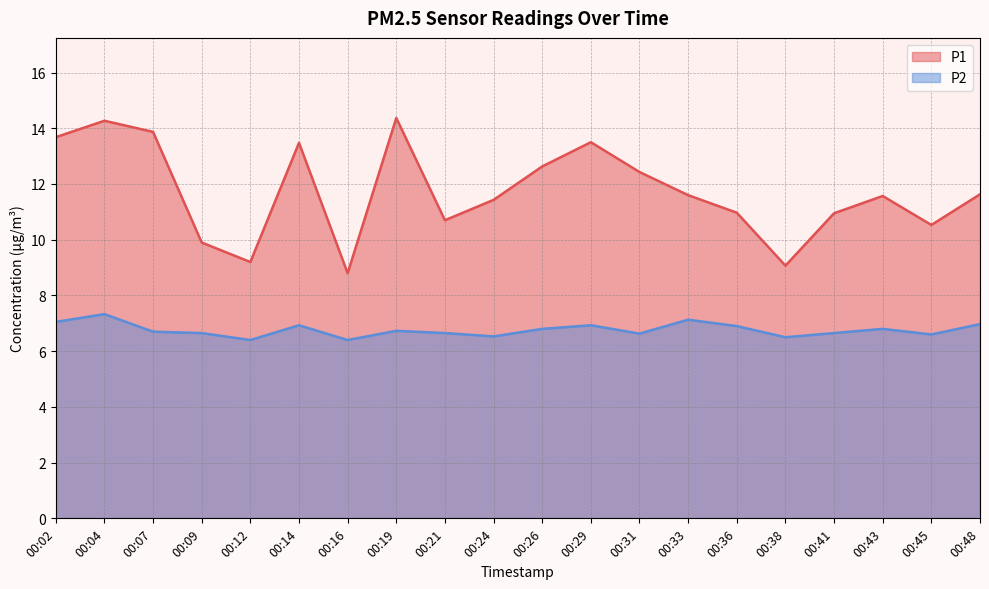

What is the value of the P1 point at the 15th from the left?

11.0